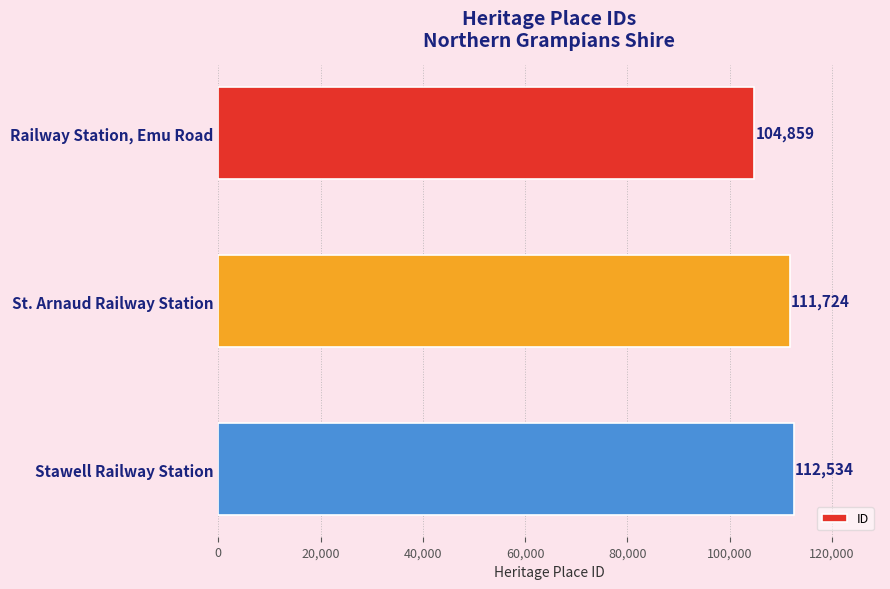

Reading top to bottom, what are all the values shown in this chart?

104859	111724	112534